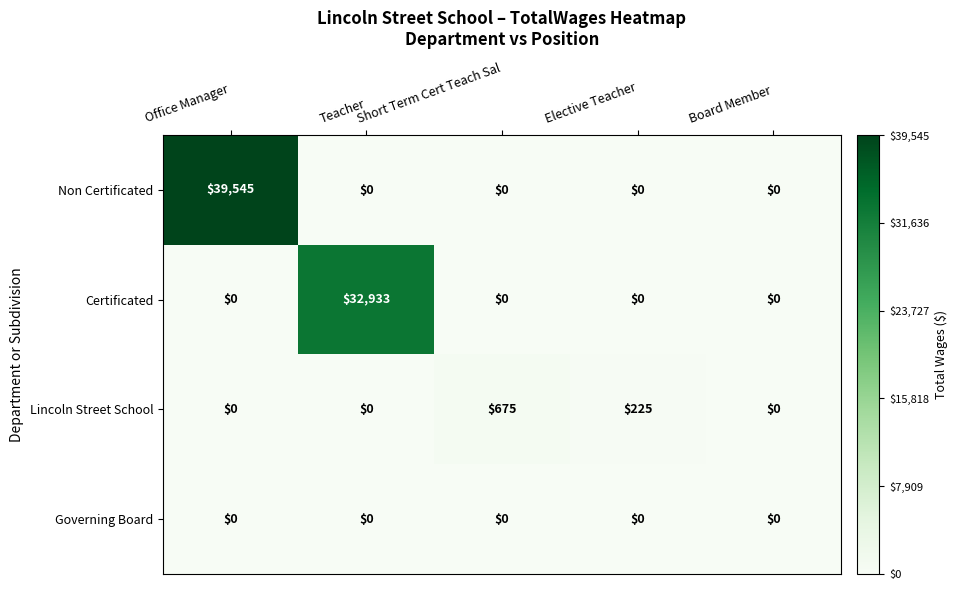

What is the spread (max minus min) of values at Office Manager?

39545